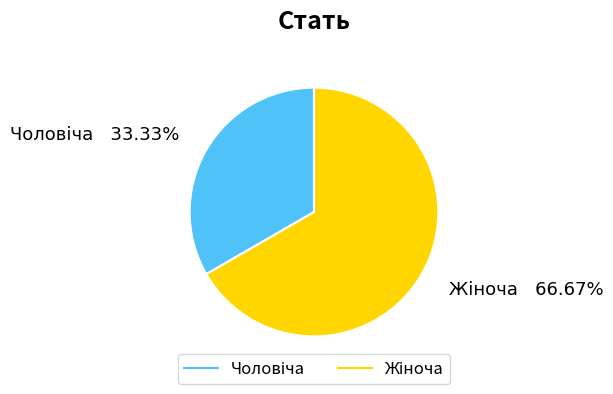

Is there any slice that represents more than half of the pie?

Yes